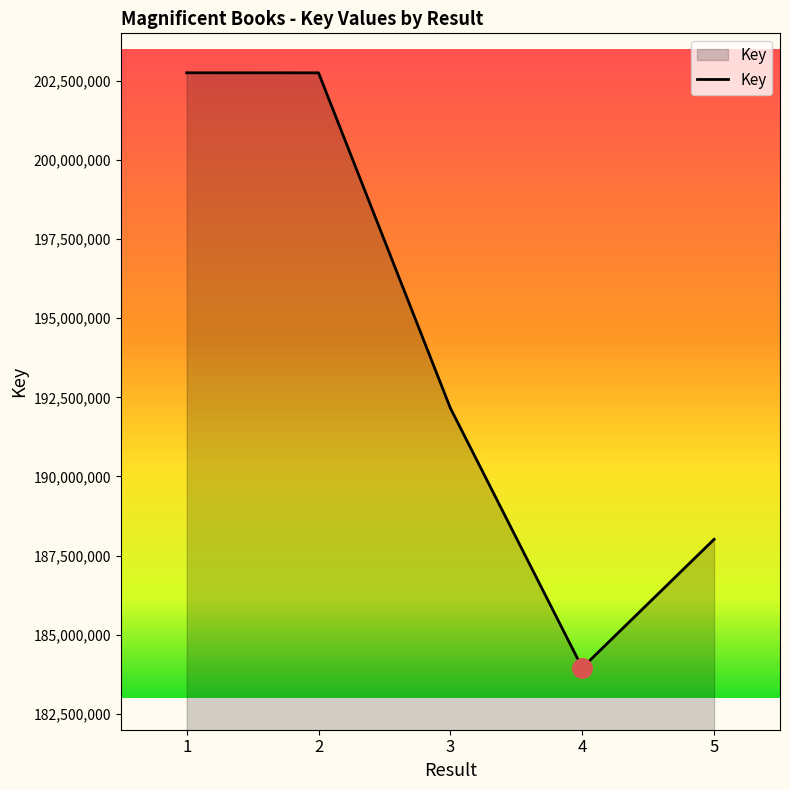

The value at 4 is 183956235. True or false?

True